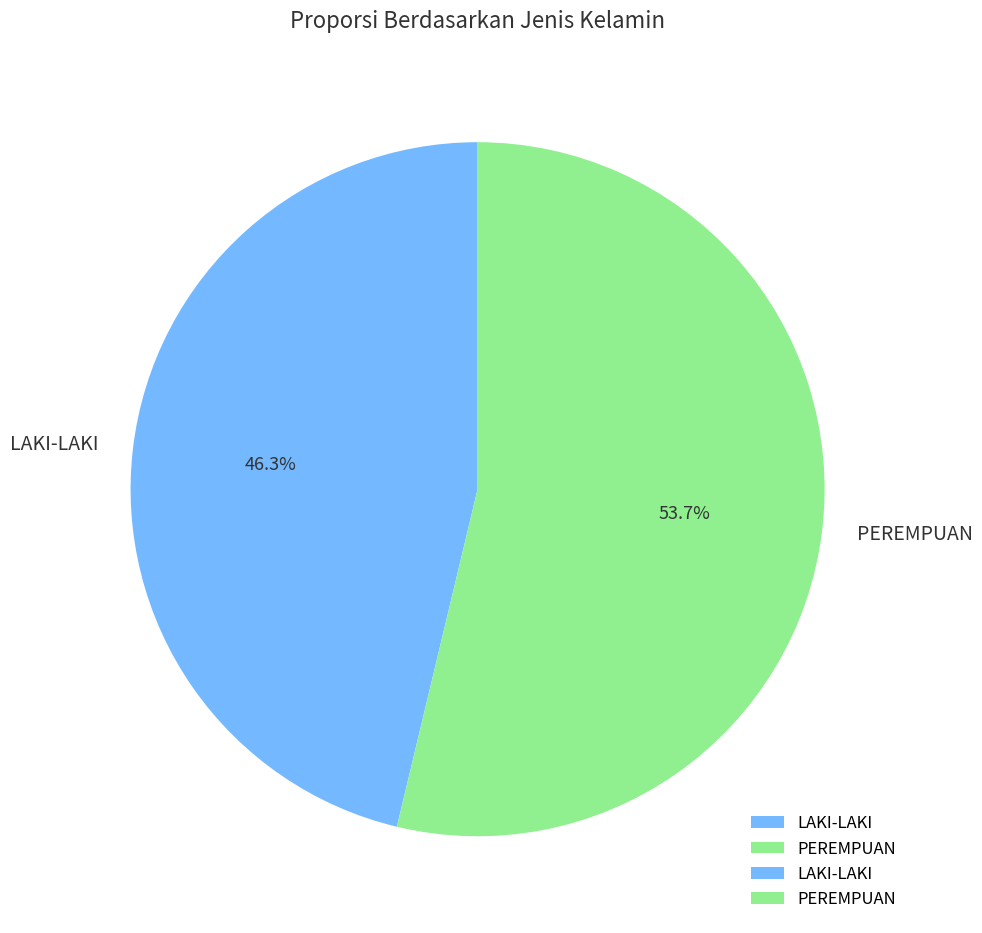

To the nearest percent, what portion does LAKI-LAKI represent?

46%